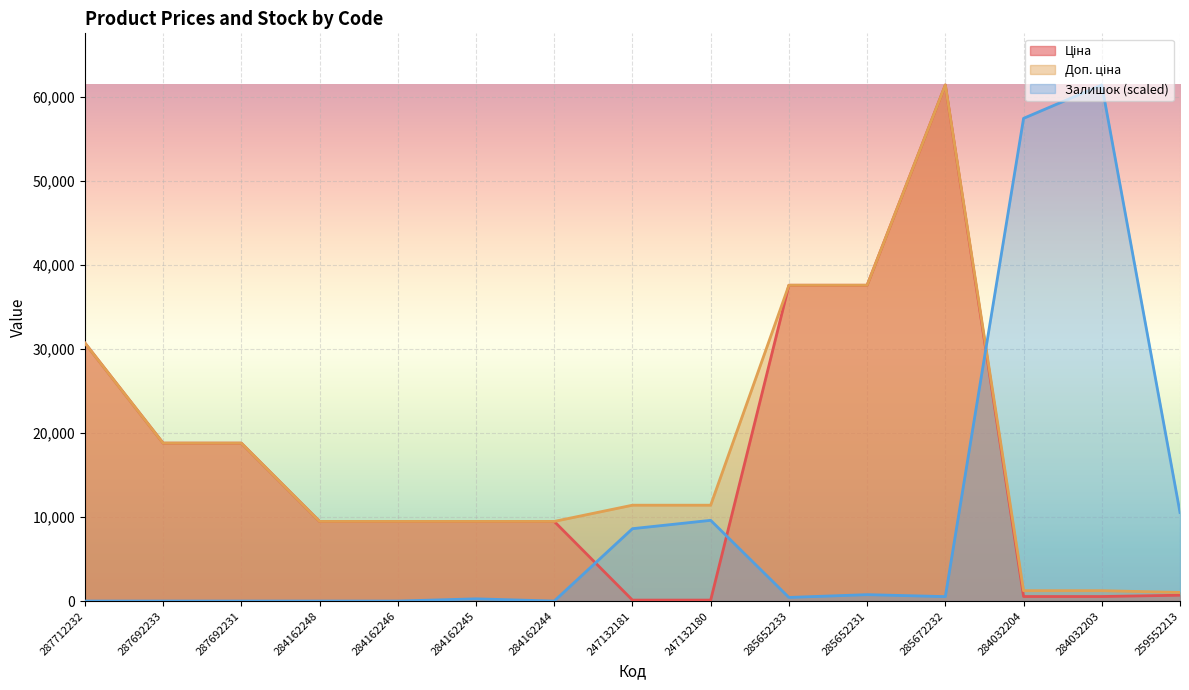

What position from the right is 285652233?

6